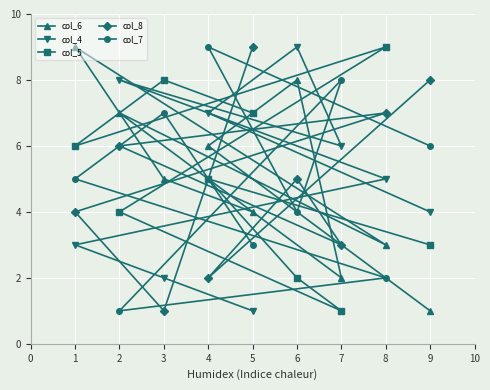

What is the sum of the col_6 values at 2 and 3?

12